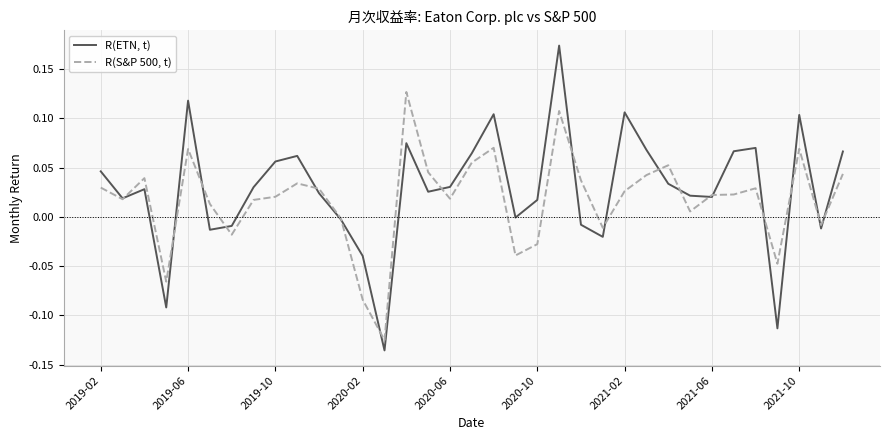

Which series has the widest spread of values?

R(ETN, t)